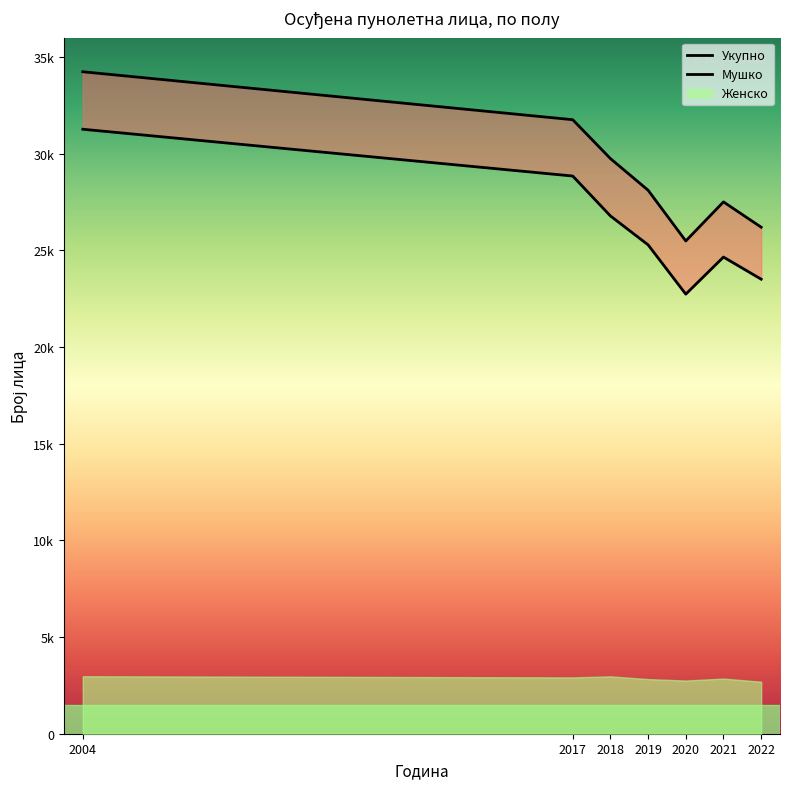

Where is Женско nearest to the value 14445?

2004